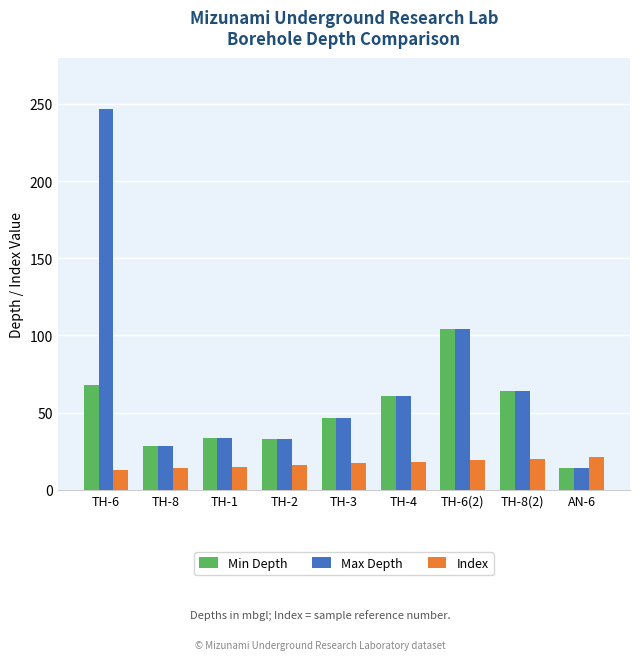

True or false: Max Depth has a value of 15.3 at TH-8.

False